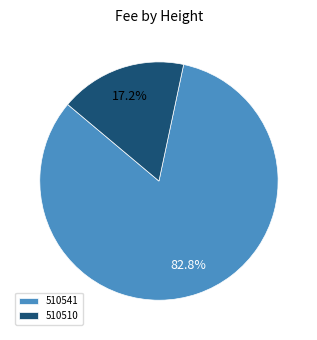

Is it true that 510510 is 17% of the pie?

True